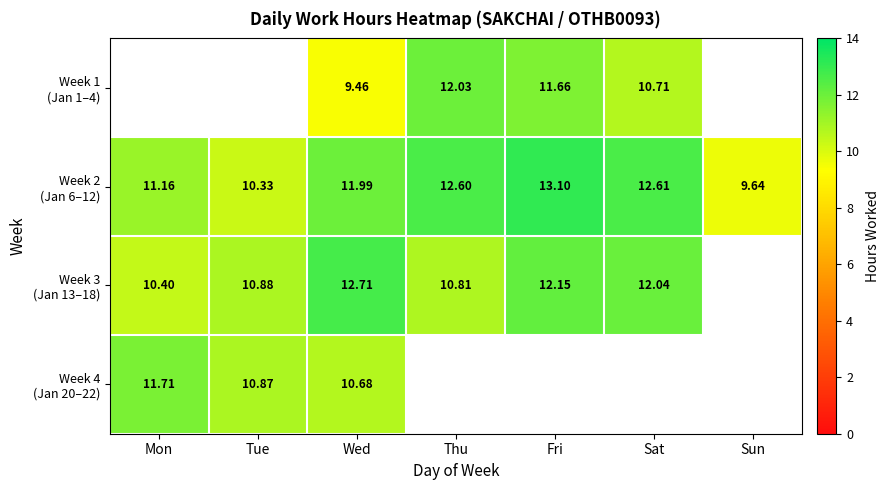

What is the difference between the second highest and minimum values in the Week 4 (Jan 20–22) series?

0.2